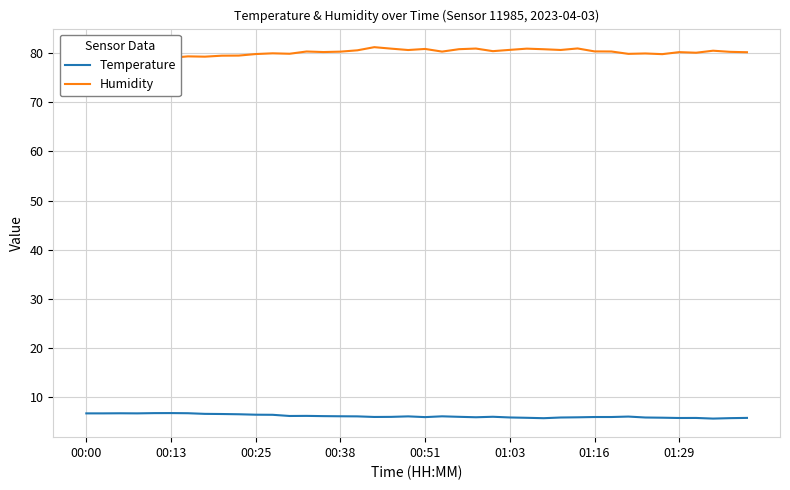

How many values in the Temperature series exceed 6?

26